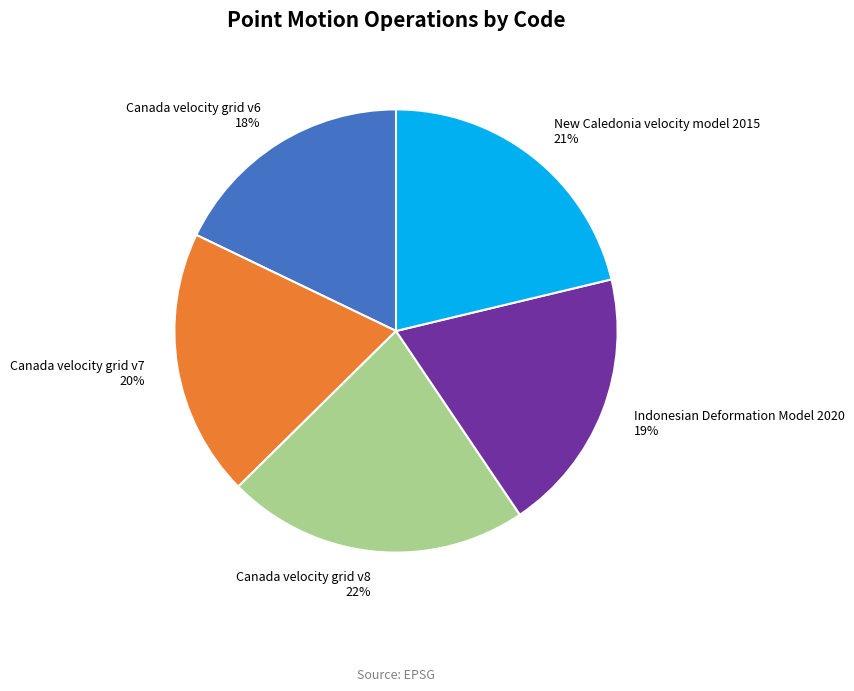

The Indonesian Deformation Model 2020 slice represents 28% of the pie. True or false?

False